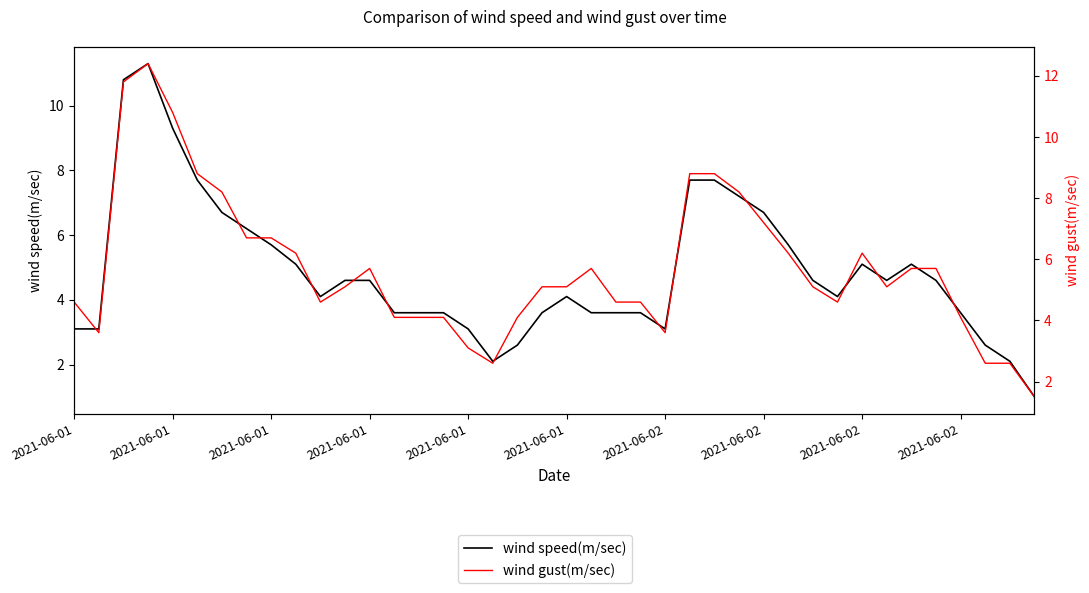

At how many categories does at least one series exceed 5?

23